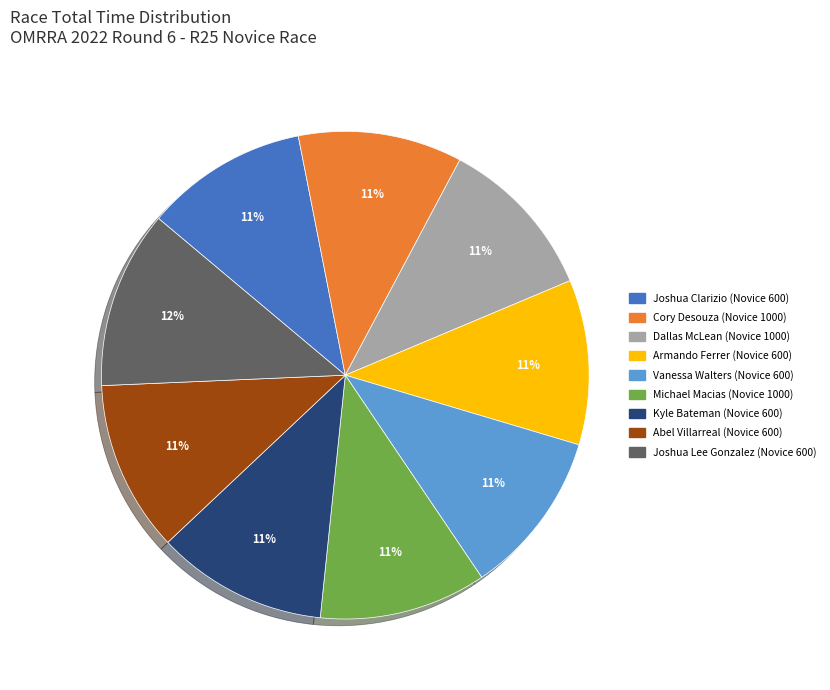

Is the sum of Joshua Lee Gonzalez (Novice 600) and Kyle Bateman (Novice 600) greater than half?

No